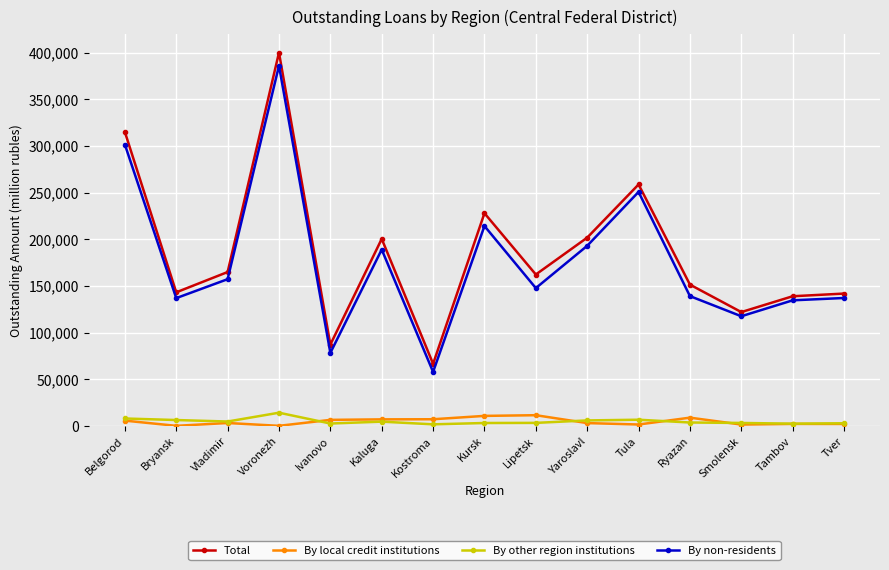

What is the label of the 11th point from the left?

Tula